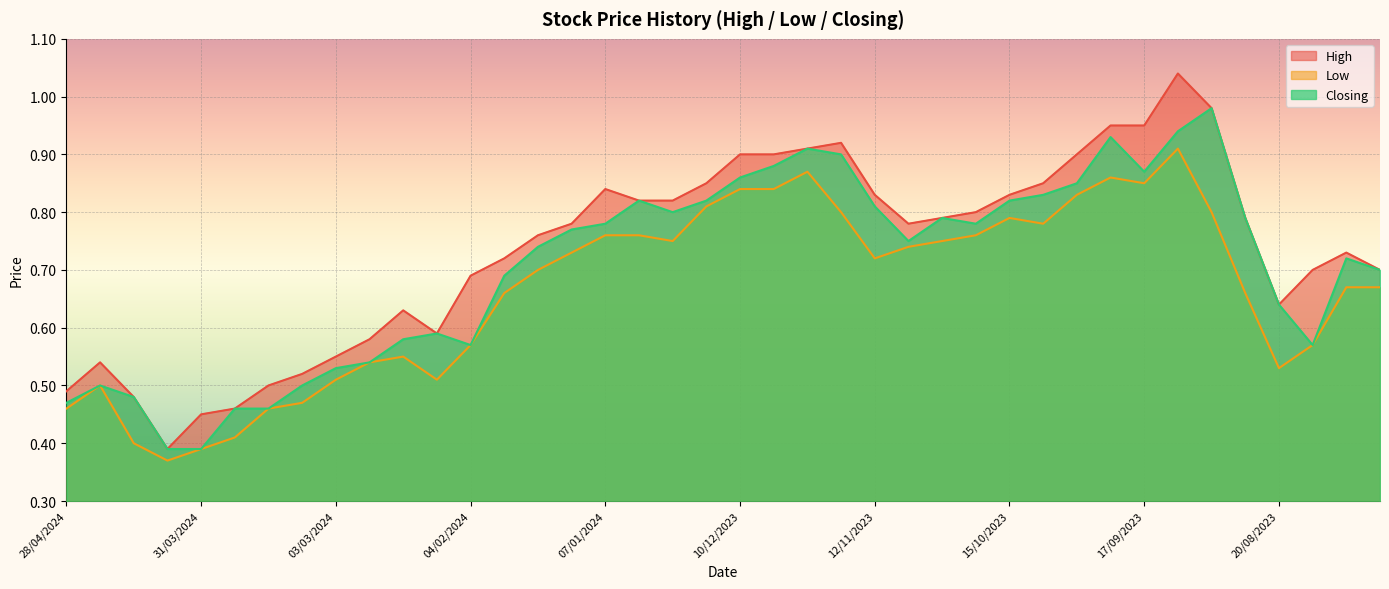

What is the minimum value for High?

0.4